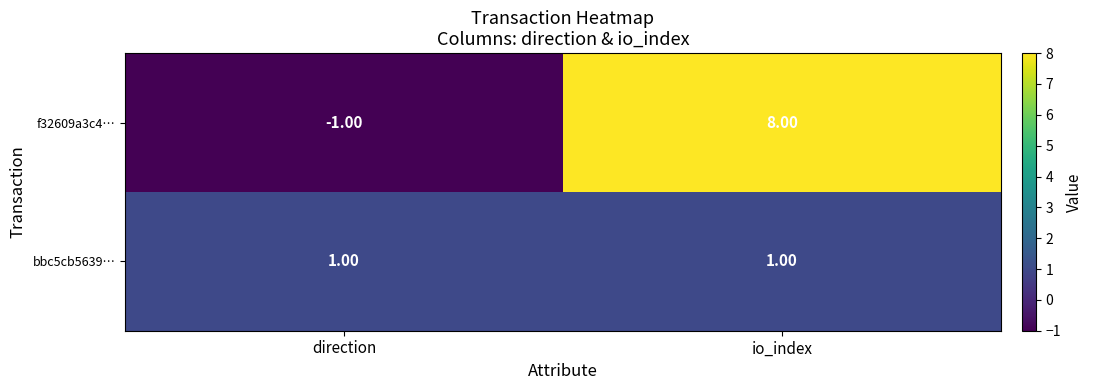

What is the difference between the highest and lowest values at io_index?

7